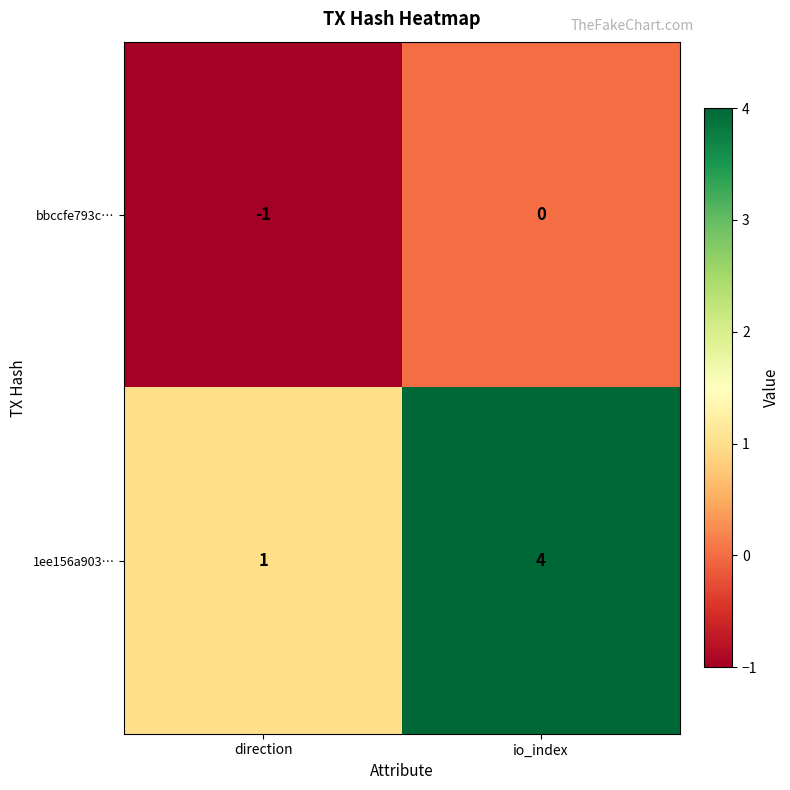

Reading left to right, what are all the values shown in this chart?

bbccfe793c…: direction=-1	io_index=0
1ee156a903…: direction=1	io_index=4